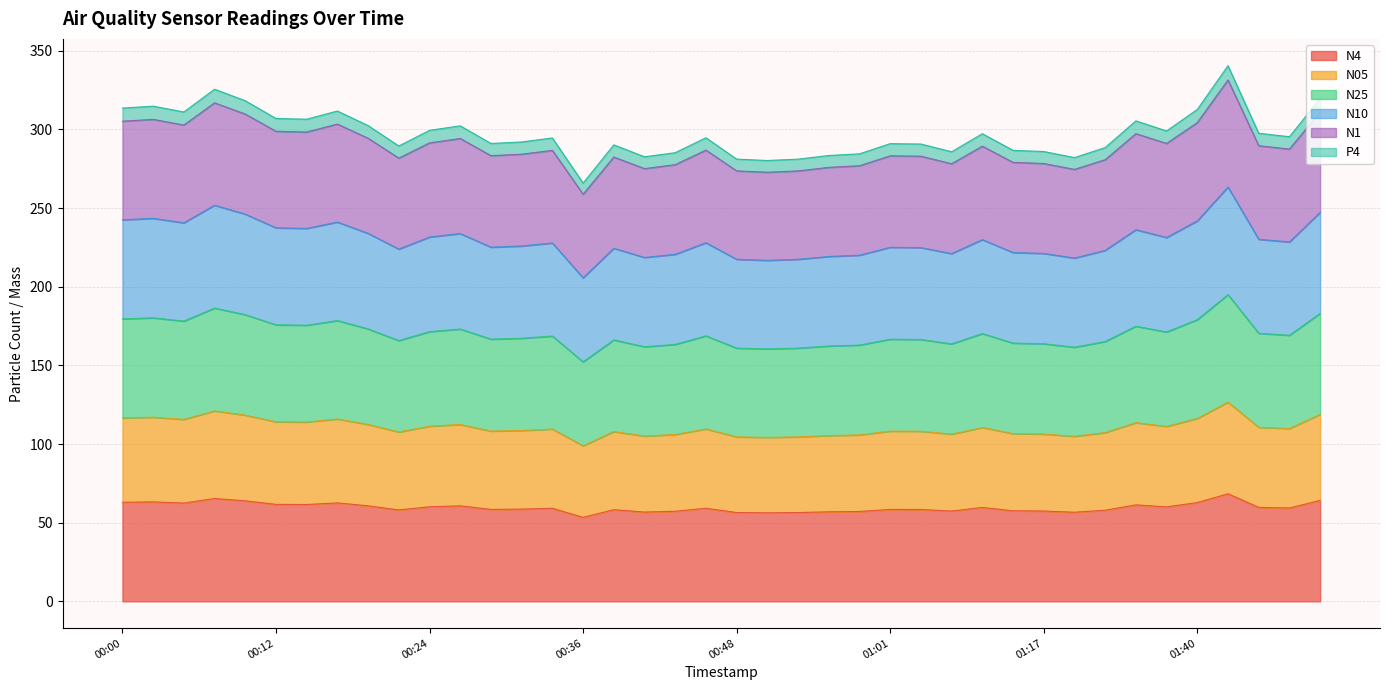

What is the maximum value for N4?

68.4